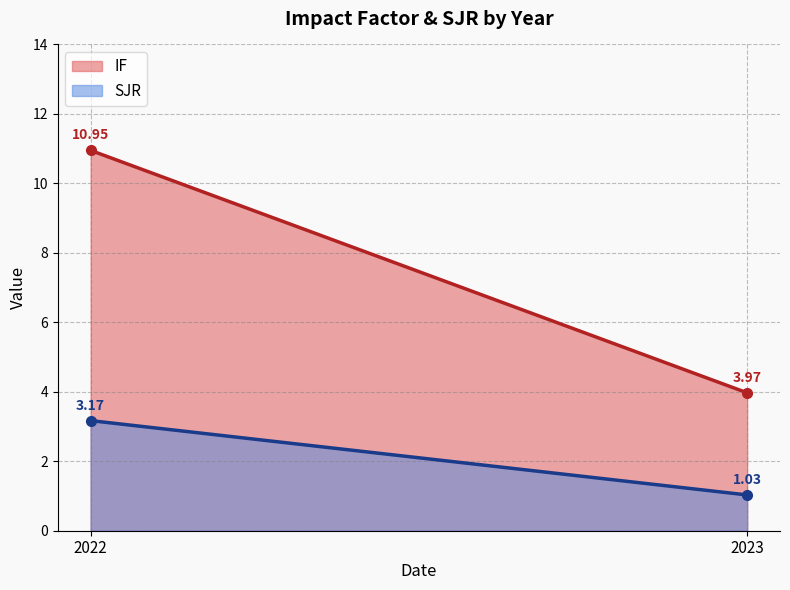

What is the difference between the maximum and minimum values in the IF series?

7.0